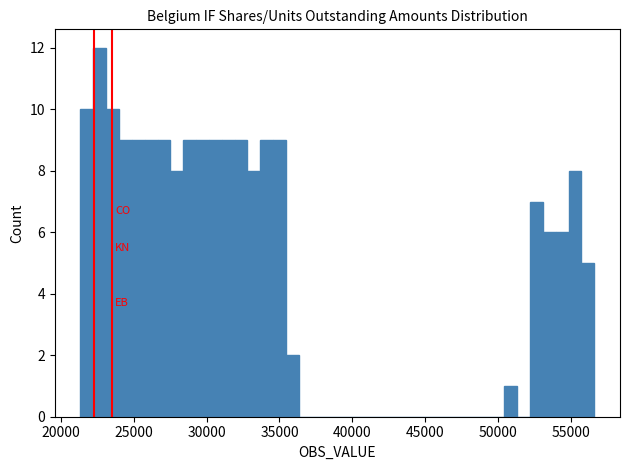

Read against the x-axis, roughly where is the centre of the tallest bar?

22500